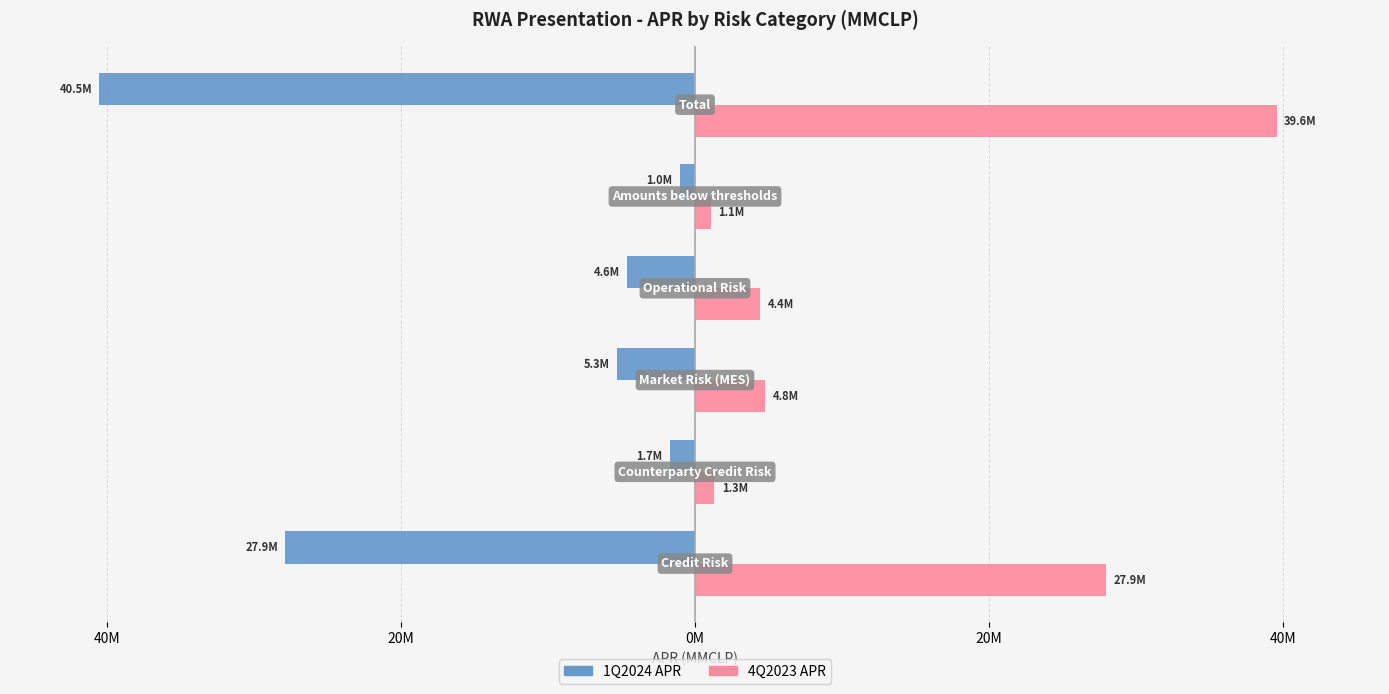

What are all the series names shown in the legend?

1Q2024 APR, 4Q2023 APR